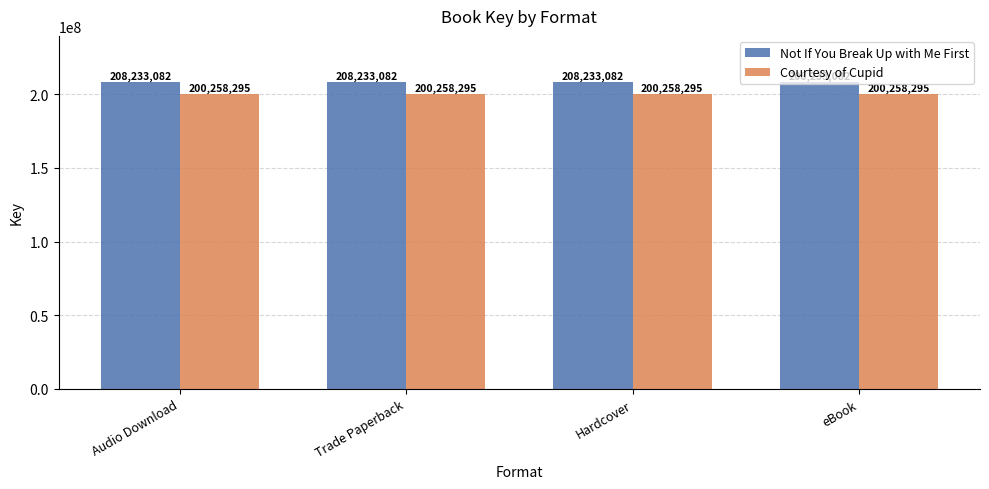

Which series has the largest total across all categories?

Not If You Break Up with Me First